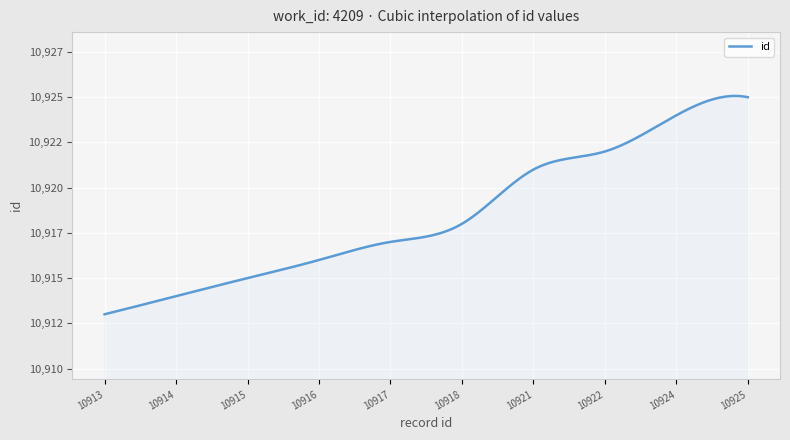

True or false: the data has more than 2 interior local peaks.

False